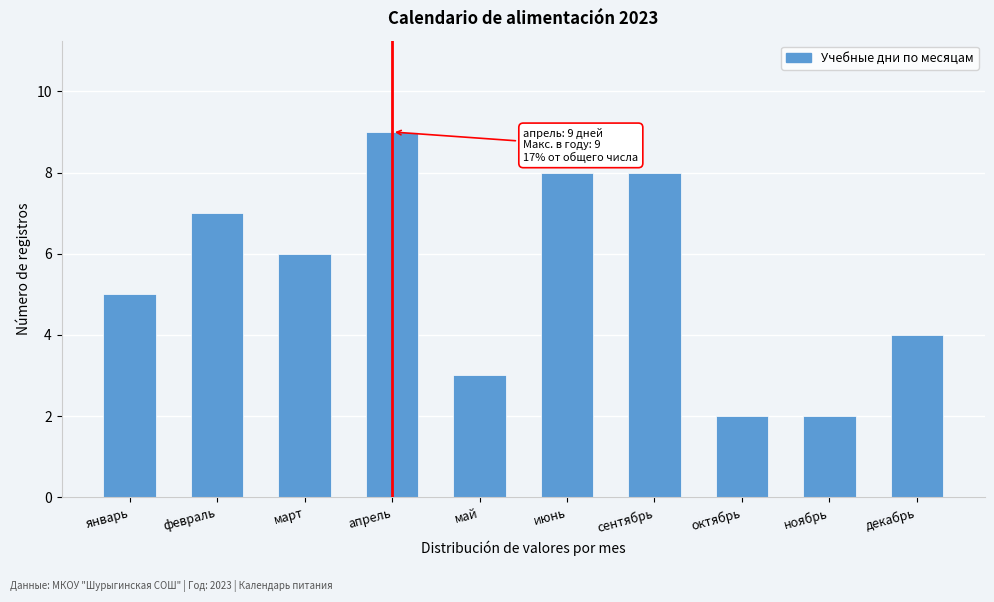

Reading right to left, transcribe all the data shown in this chart.

декабрь=4	ноябрь=2	октябрь=2	сентябрь=8	июнь=8	май=3	апрель=9	март=6	февраль=7	январь=5